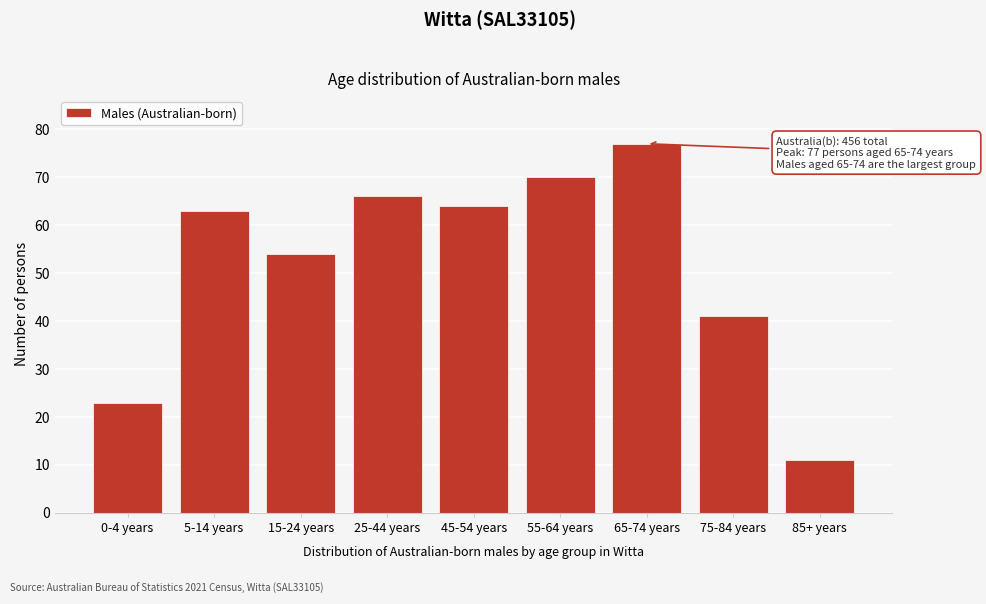

Reading left to right, what are all the values shown in this chart?

0-4 years=23	5-14 years=63	15-24 years=54	25-44 years=66	45-54 years=64	55-64 years=70	65-74 years=77	75-84 years=41	85+ years=11